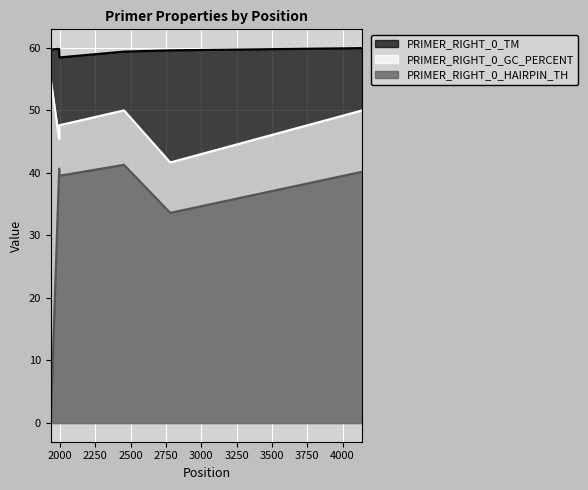

What is the sum of the PRIMER_RIGHT_0_GC_PERCENT values at 1935 and 2454?

105.0